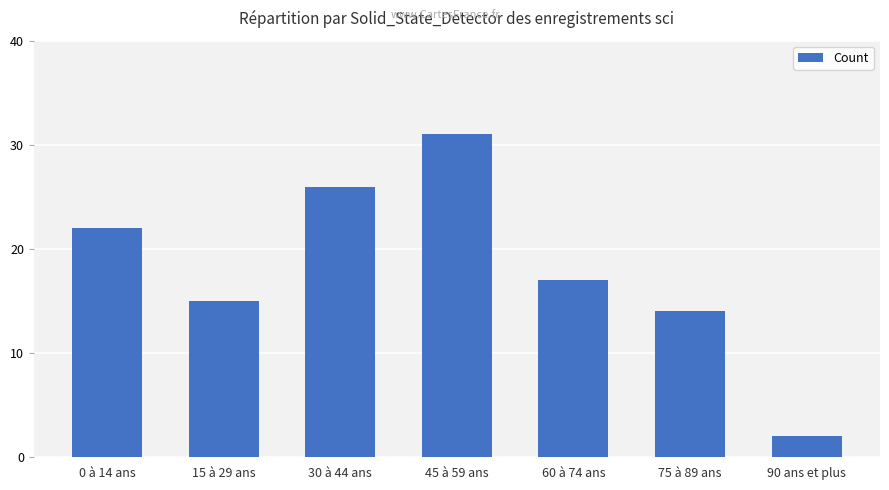

At which label does the data first exceed 17?

0 à 14 ans